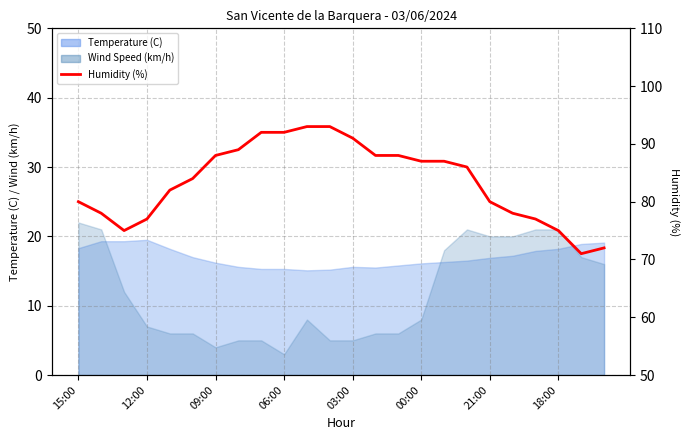

What is the sum of all values?

2003